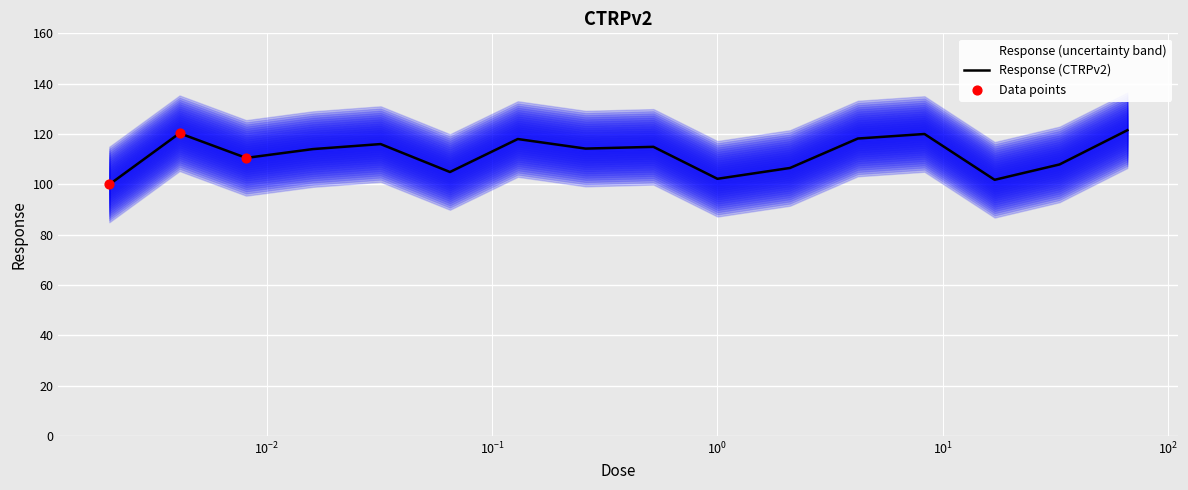

What is the change in value from 0.0041 to 0.0081?

-9.8